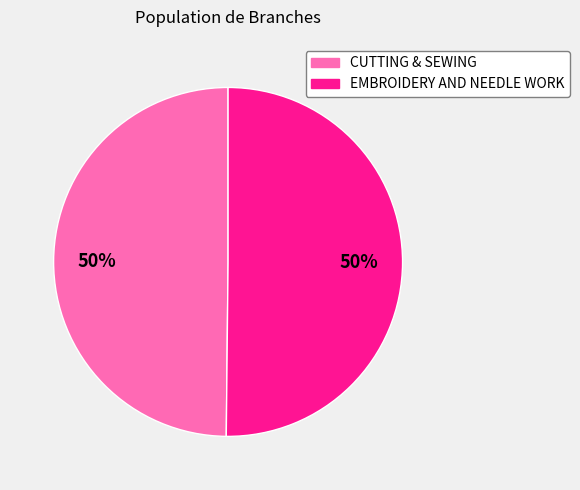

Count the number of slices in the pie.

2